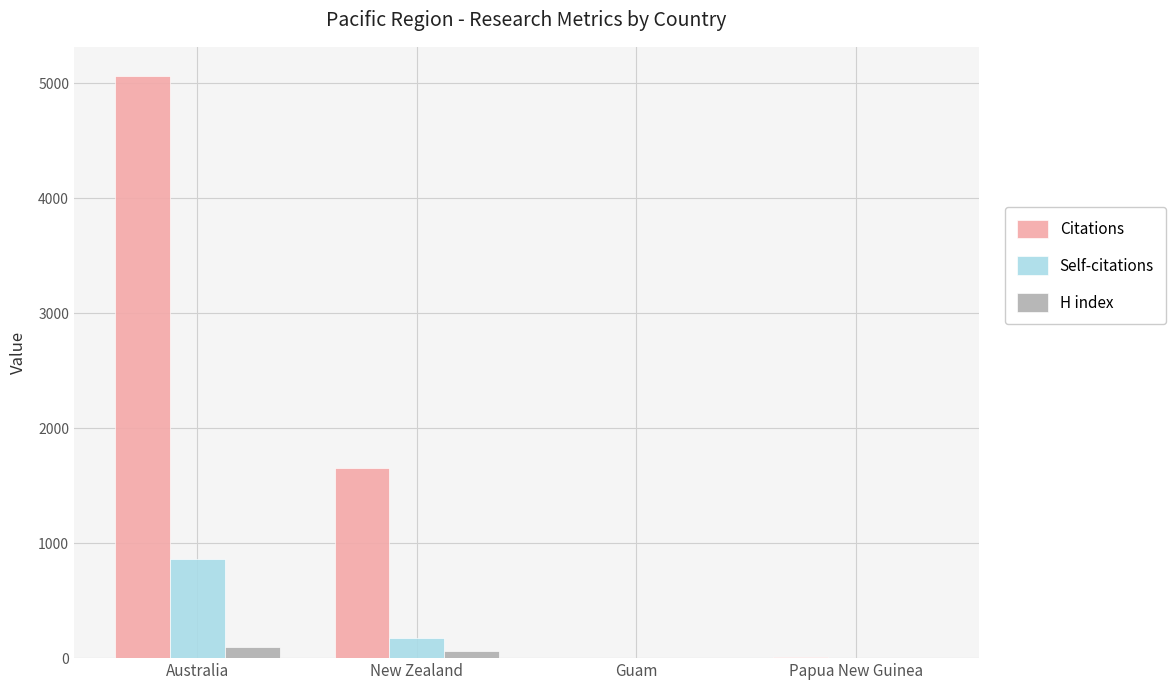

What is the maximum value for Citations?

5064